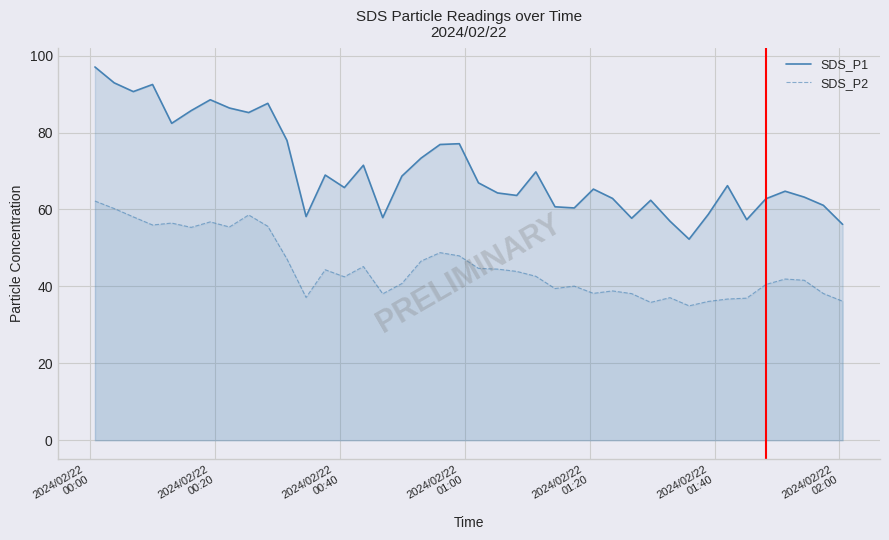

Rank the series by their maximum value, from lowest to highest.

SDS_P2, SDS_P1